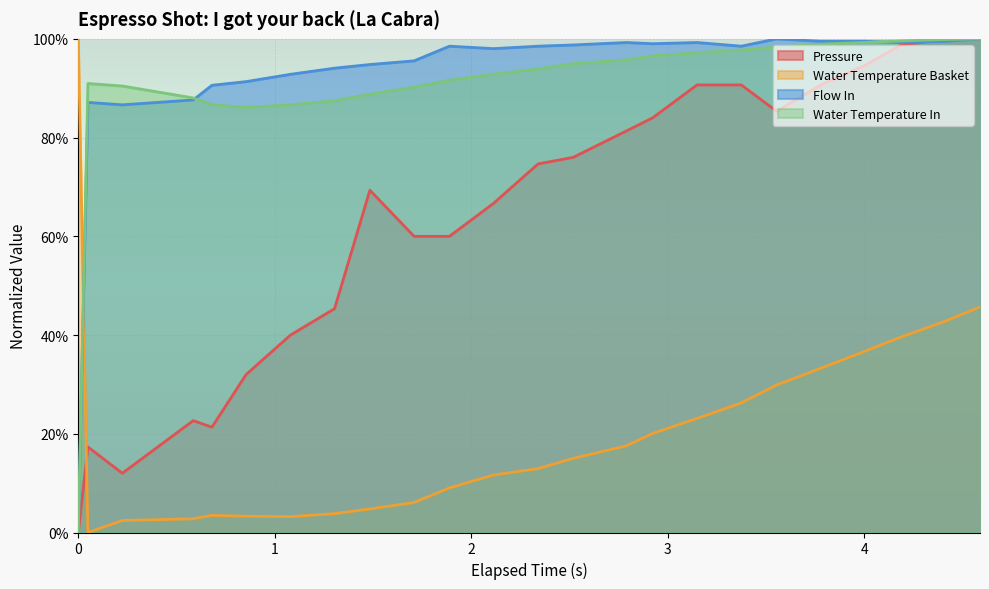

Reading left to right, what are all the values shown in this chart?

pressure: 0.0	0.2	0.1	0.2	0.2	0.3	0.4	0.5	0.7	0.6	0.6	0.7	0.7	0.8	0.8	0.8	0.9	0.9	0.9	0.9	0.9	1.0	1.0	1.0
water_temperature_basket: 1.0	0.0	0.0	0.0	0.0	0.0	0.0	0.0	0.0	0.1	0.1	0.1	0.1	0.2	0.2	0.2	0.2	0.3	0.3	0.3	0.4	0.4	0.4	0.5
flow_in: 0.0	0.9	0.9	0.9	0.9	0.9	0.9	0.9	0.9	1.0	1.0	1.0	1.0	1.0	1.0	1.0	1.0	1.0	1.0	1.0	1.0	1.0	1.0	1.0
water_temperature_in: 0.0	0.9	0.9	0.9	0.9	0.9	0.9	0.9	0.9	0.9	0.9	0.9	0.9	0.9	1.0	1.0	1.0	1.0	1.0	1.0	1.0	1.0	1.0	1.0